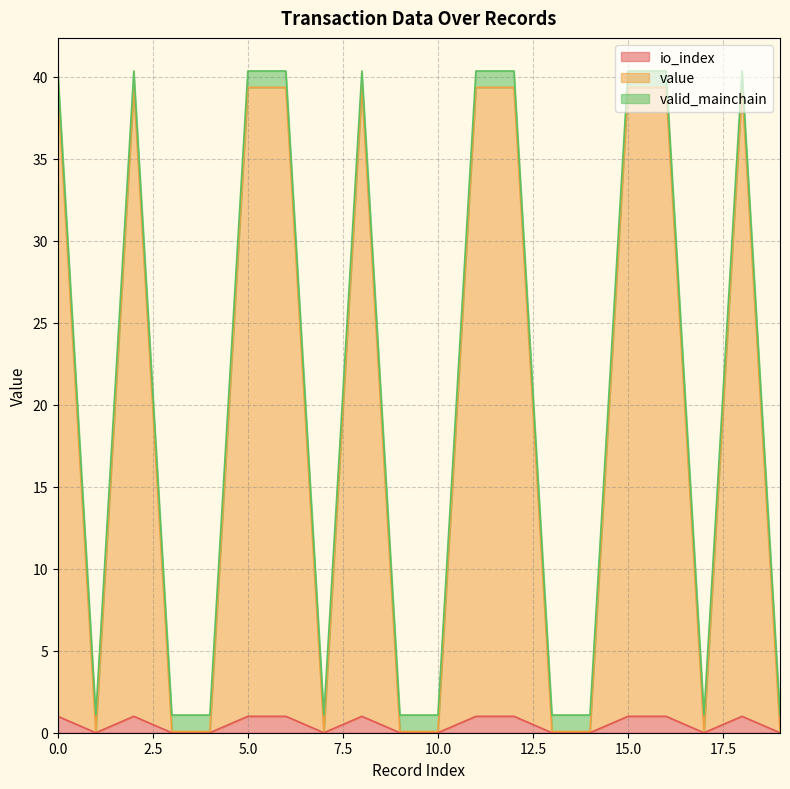

In io_index, how many points are lower than both neighbors (excluding endpoints)?

3